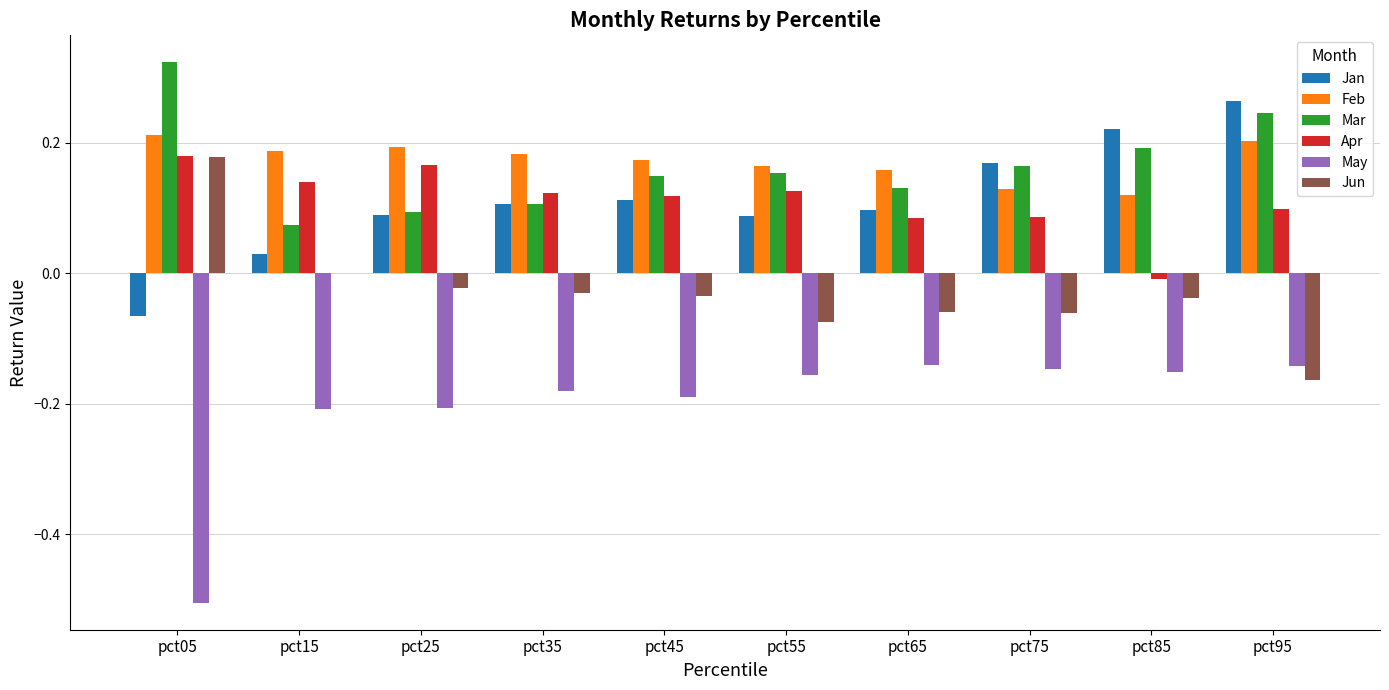

Which category has the highest value across all series?

pct05